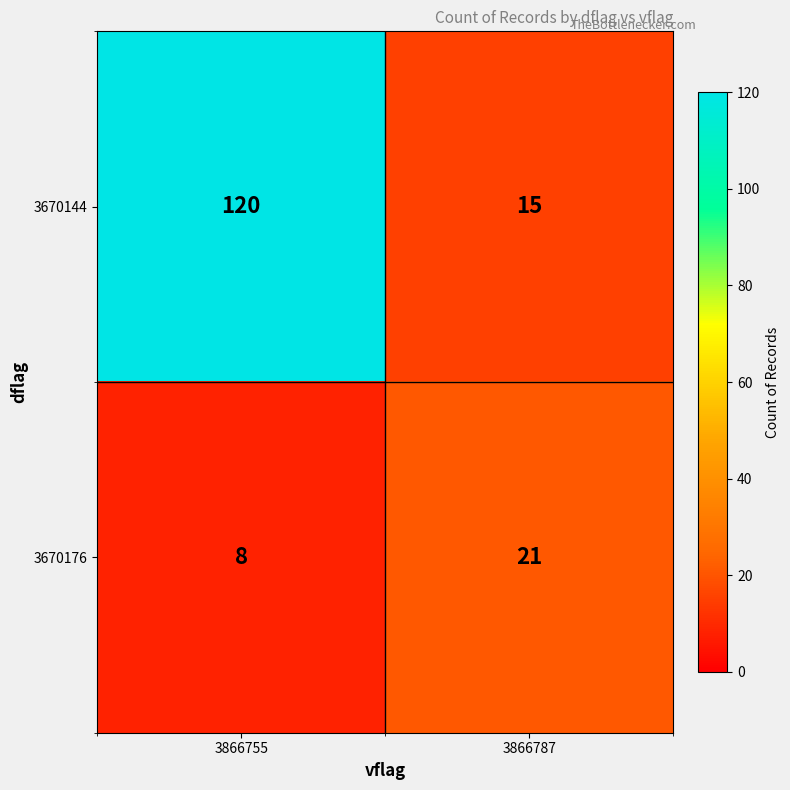

At how many categories does at least one series exceed 79?

1